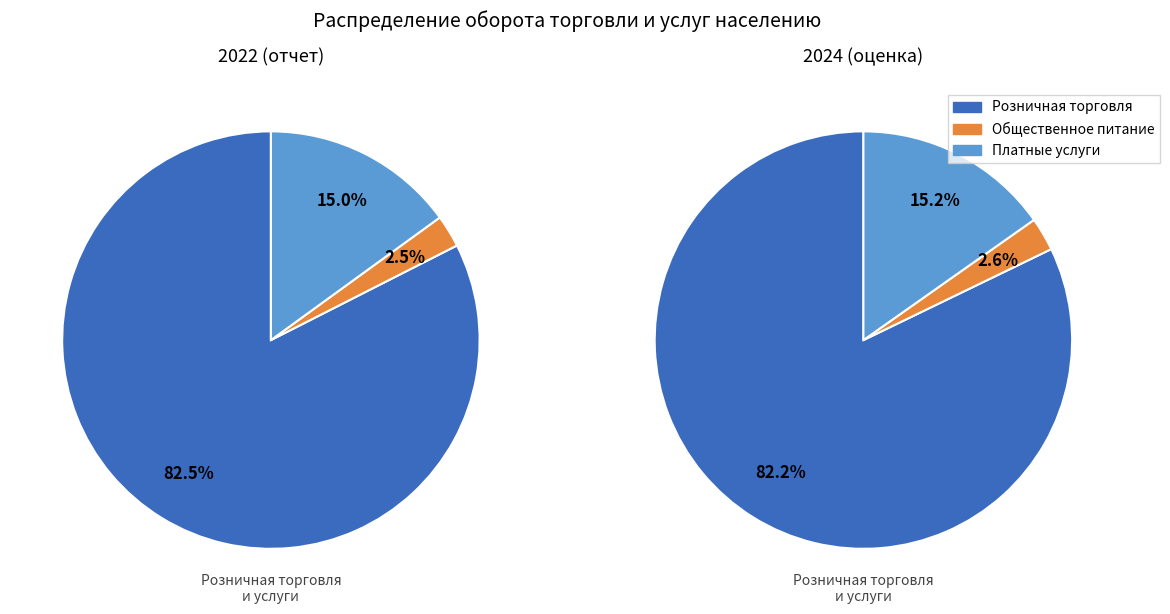

To the nearest percent, what is the difference between the largest and smallest slice percentages?

80%